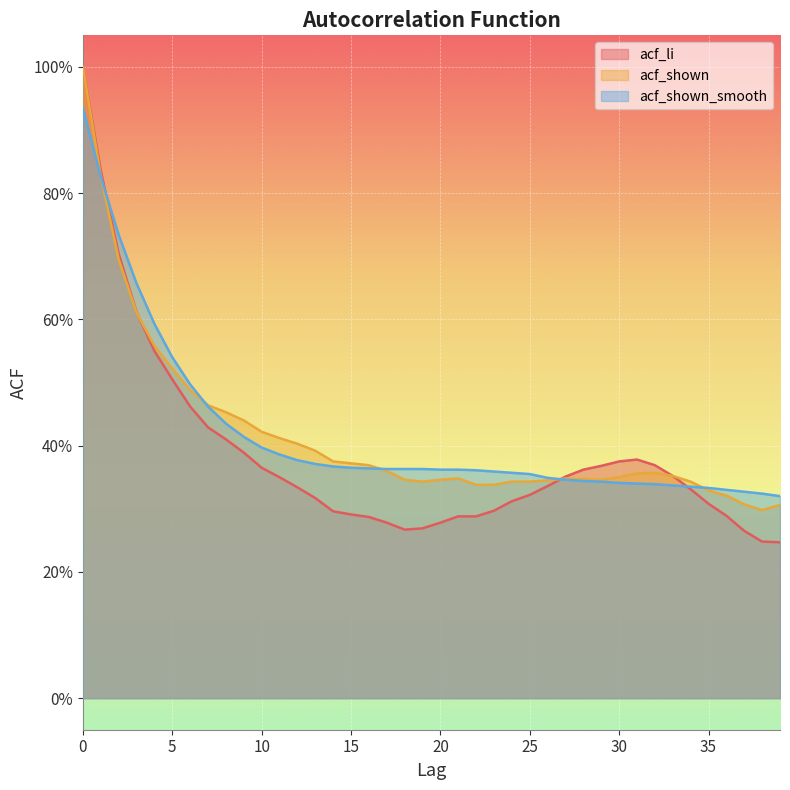

How many lines are shown in the chart?

3